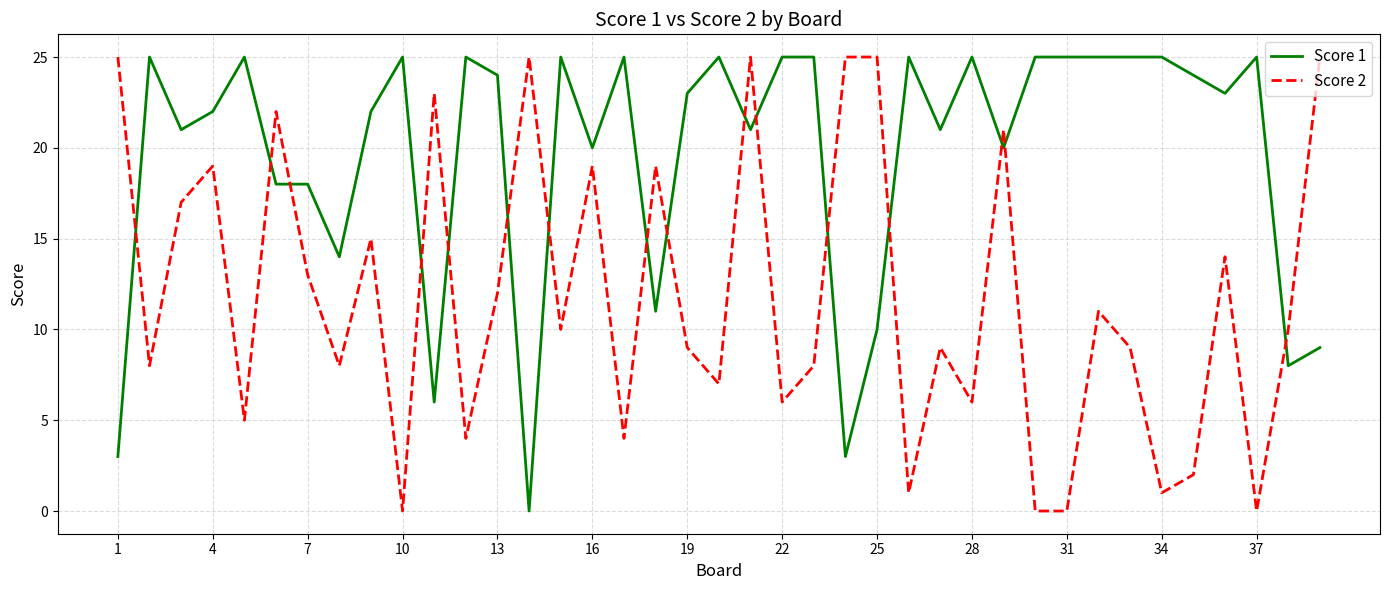

Reading left to right, transcribe all the data shown in this chart.

Score 1: 3	25	21	22	25	18	18	14	22	25	6	25	24	0	25	20	25	11	23	25	21	25	25	3	10	25	21	25	20	25	25	25	25	25	24	23	25	8	9
Score 2: 25	8	17	19	5	22	13	8	15	0	23	4	12	25	10	19	4	19	9	7	25	6	8	25	25	1	9	6	21	0	0	11	9	1	2	14	0	10	25